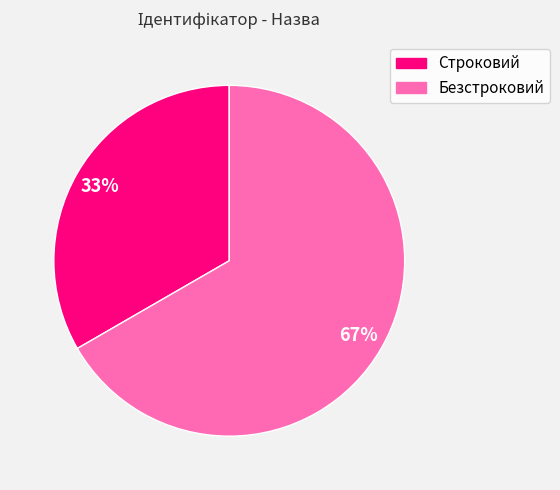

True or false: Безстроковий accounts for 58% of the total.

False